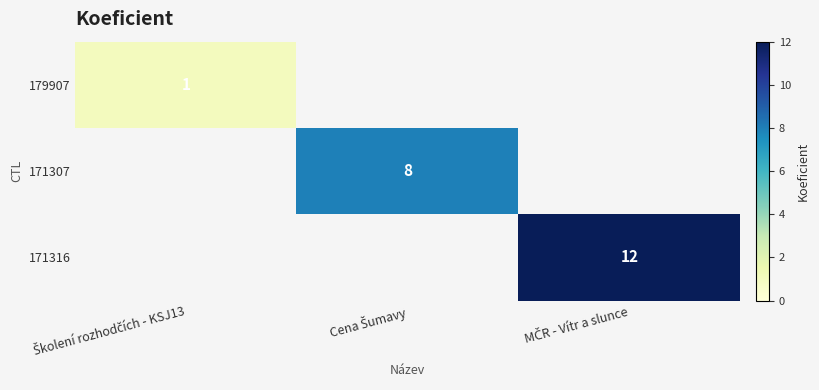

List the series in order of their peak value, lowest first.

179907, 171307, 171316